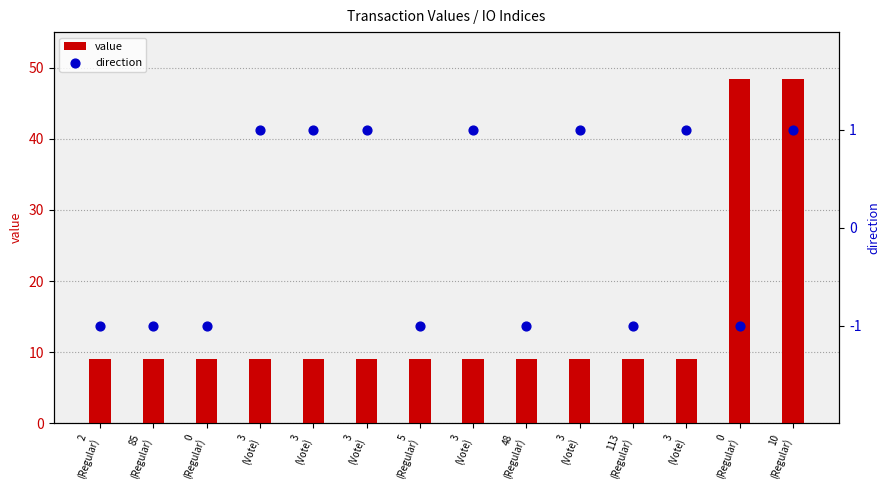

At which category is the sum across all series the highest?

10
(Regular)